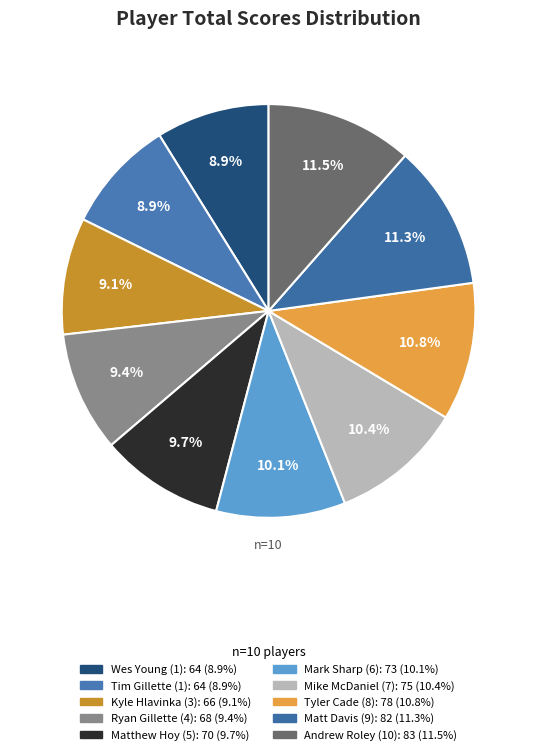

To the nearest percent, what is the difference between the Ryan Gillette (4) and Mark Sharp (6) slice percentages?

1%